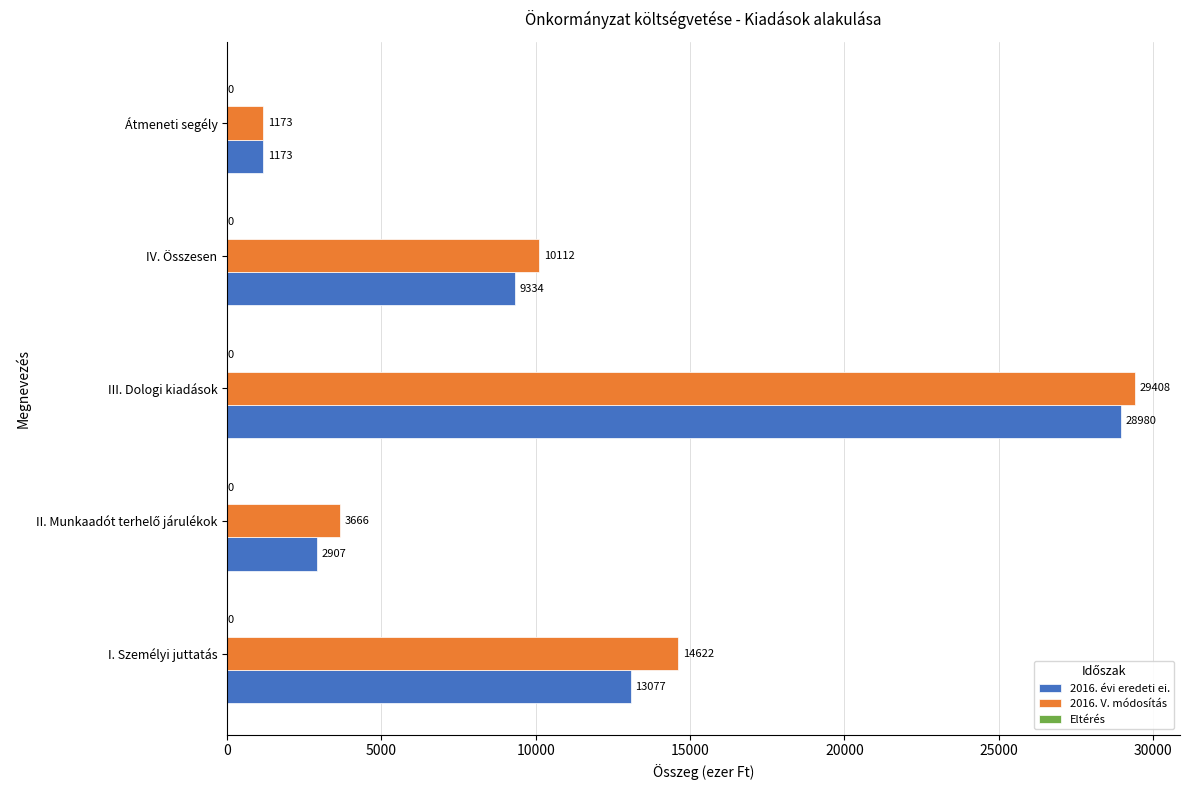

Which category has the lowest value in the 2016. V. módosítás series?

Átmeneti segély